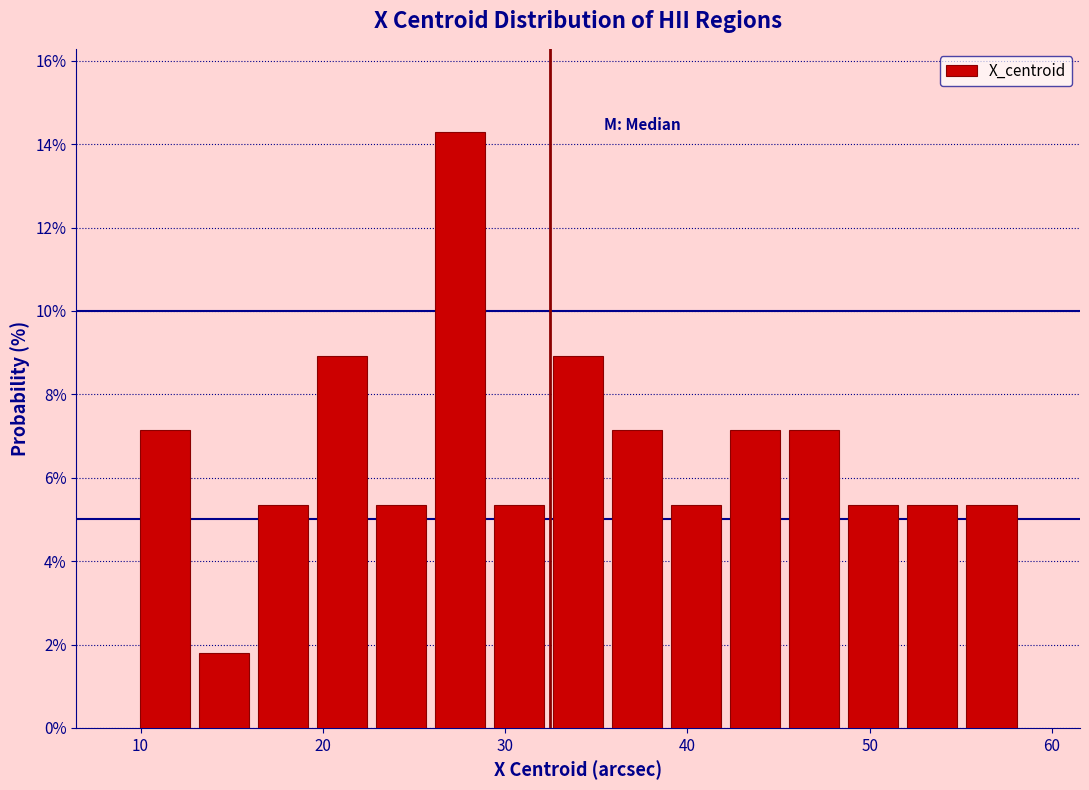

Read against the x-axis, roughly where is the centre of the tallest bar?

28